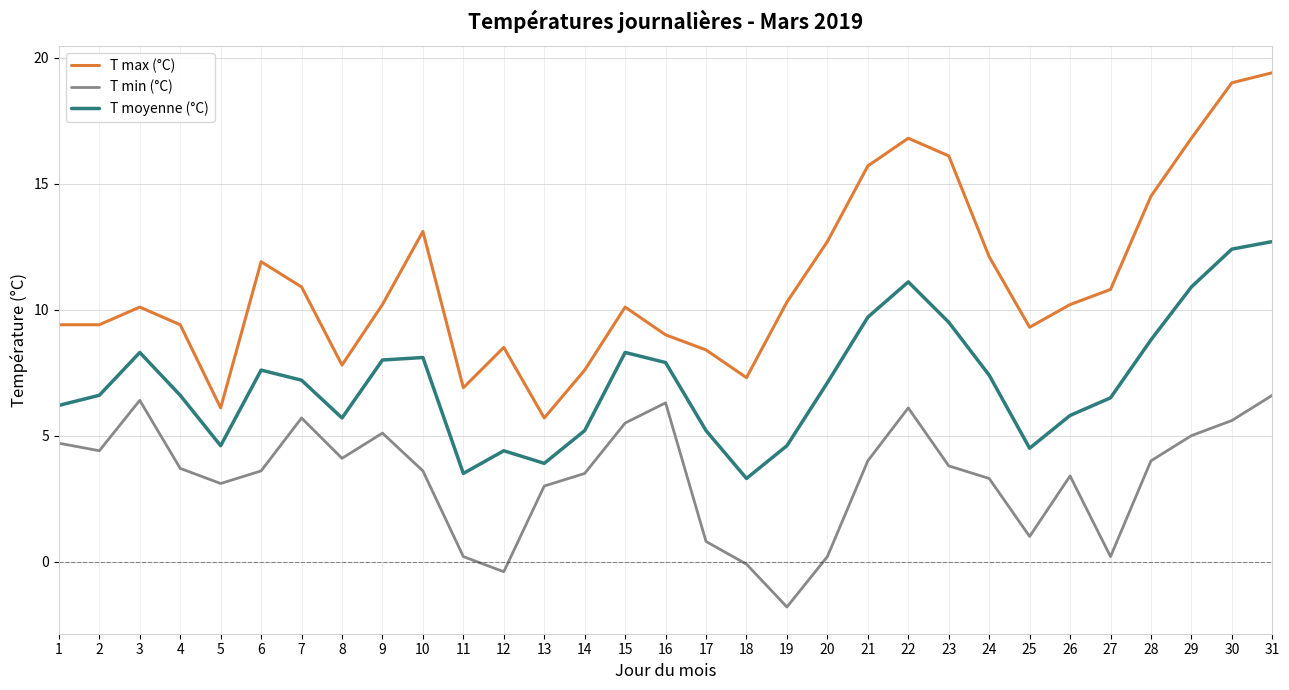

Reading left to right, transcribe all the data shown in this chart.

T max (°C): 1=9.4	2=9.4	3=10.1	4=9.4	5=6.1	6=11.9	7=10.9	8=7.8	9=10.2	10=13.1	11=6.9	12=8.5	13=5.7	14=7.6	15=10.1	16=9.0	17=8.4	18=7.3	19=10.3	20=12.7	21=15.7	22=16.8	23=16.1	24=12.1	25=9.3	26=10.2	27=10.8	28=14.5	29=16.8	30=19.0	31=19.4
T min (°C): 1=4.7	2=4.4	3=6.4	4=3.7	5=3.1	6=3.6	7=5.7	8=4.1	9=5.1	10=3.6	11=0.2	12=-0.4	13=3.0	14=3.5	15=5.5	16=6.3	17=0.8	18=-0.1	19=-1.8	20=0.2	21=4.0	22=6.1	23=3.8	24=3.3	25=1.0	26=3.4	27=0.2	28=4.0	29=5.0	30=5.6	31=6.6
T moyenne (°C): 1=6.2	2=6.6	3=8.3	4=6.6	5=4.6	6=7.6	7=7.2	8=5.7	9=8.0	10=8.1	11=3.5	12=4.4	13=3.9	14=5.2	15=8.3	16=7.9	17=5.2	18=3.3	19=4.6	20=7.1	21=9.7	22=11.1	23=9.5	24=7.4	25=4.5	26=5.8	27=6.5	28=8.8	29=10.9	30=12.4	31=12.7